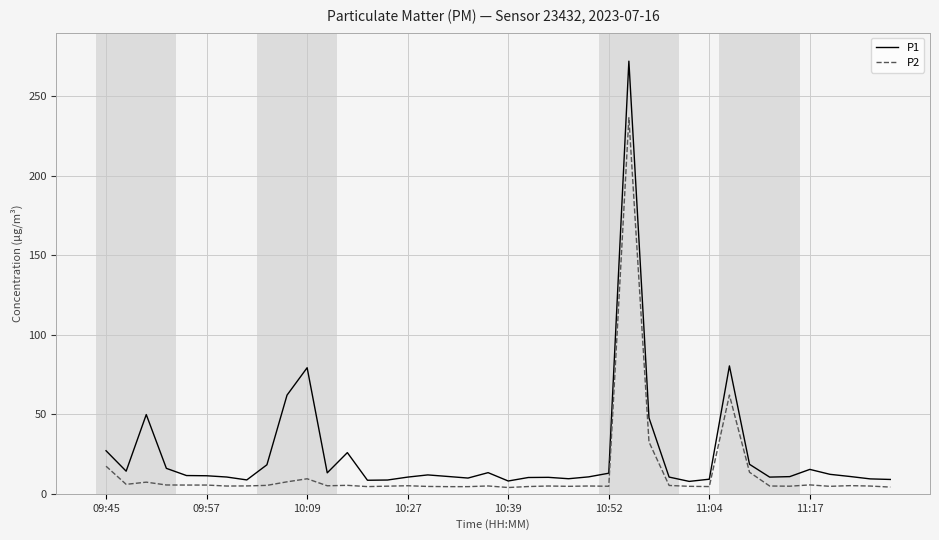

List the series in order of their peak value, lowest first.

P2, P1